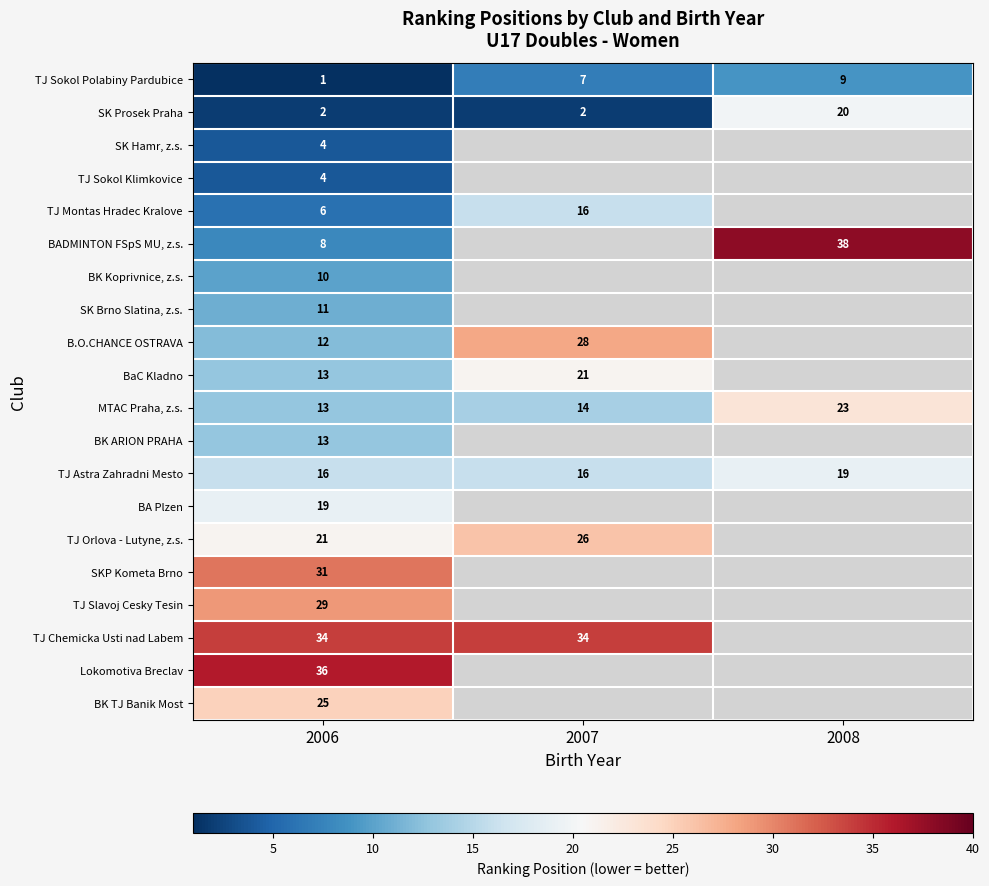

What is the maximum value for TJ Sokol Polabiny Pardubice?

9